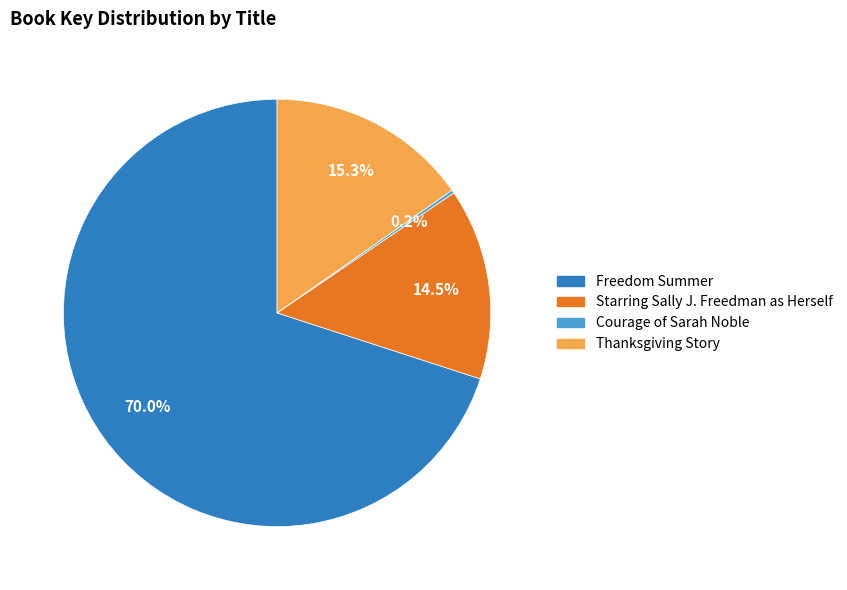

Is it true that Starring Sally J. Freedman as Herself is 26% of the pie?

False